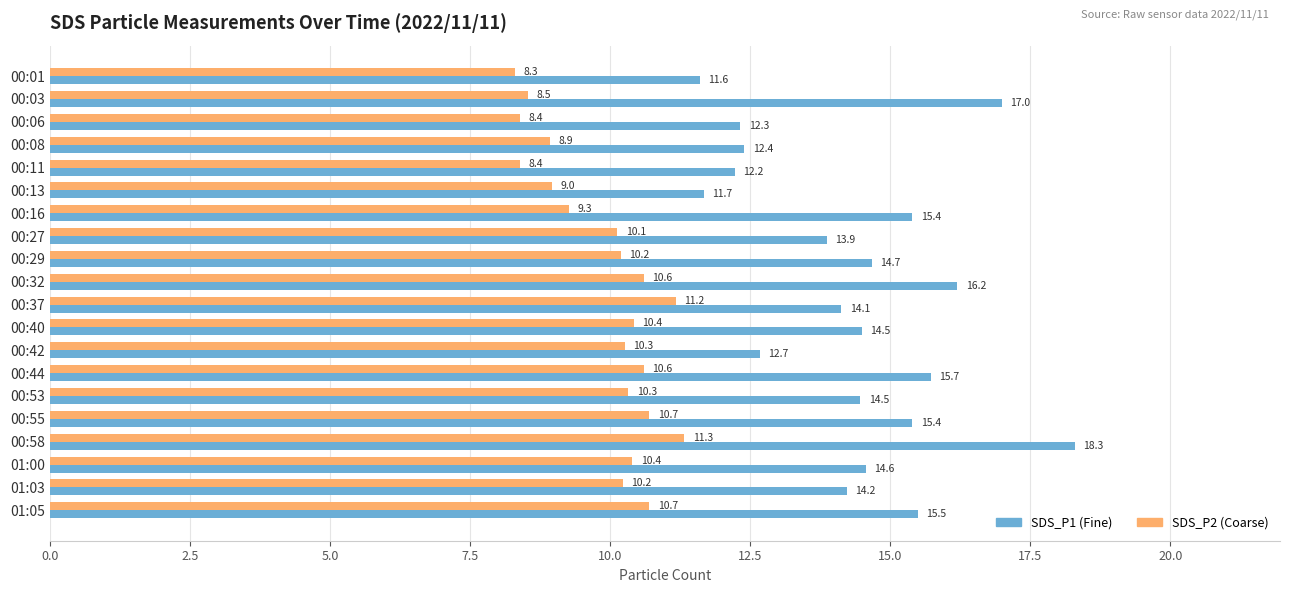

At which category is the sum across all series the highest?

00:58